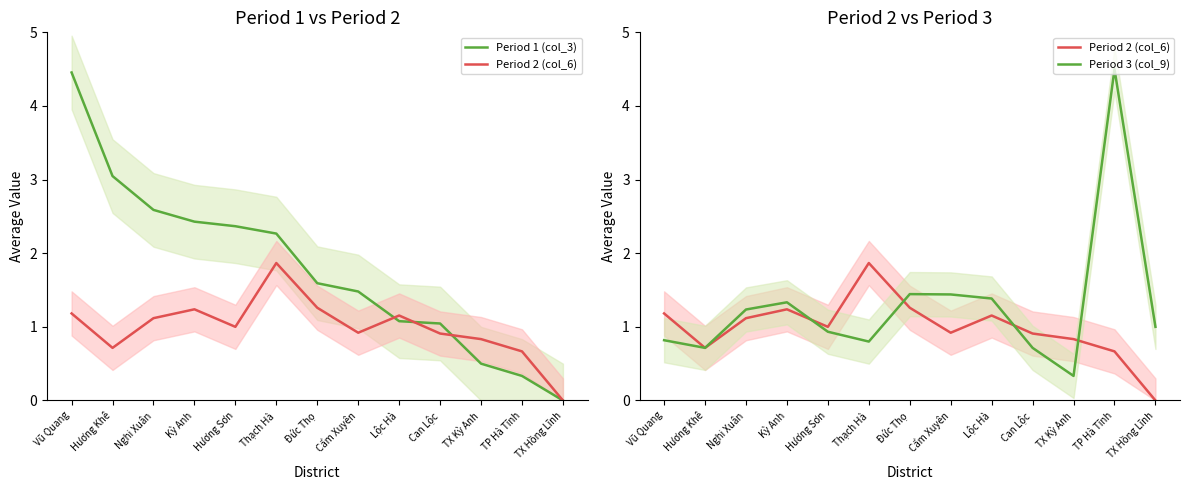

What is the average value of the Period 2 (col_6) series?

1.0